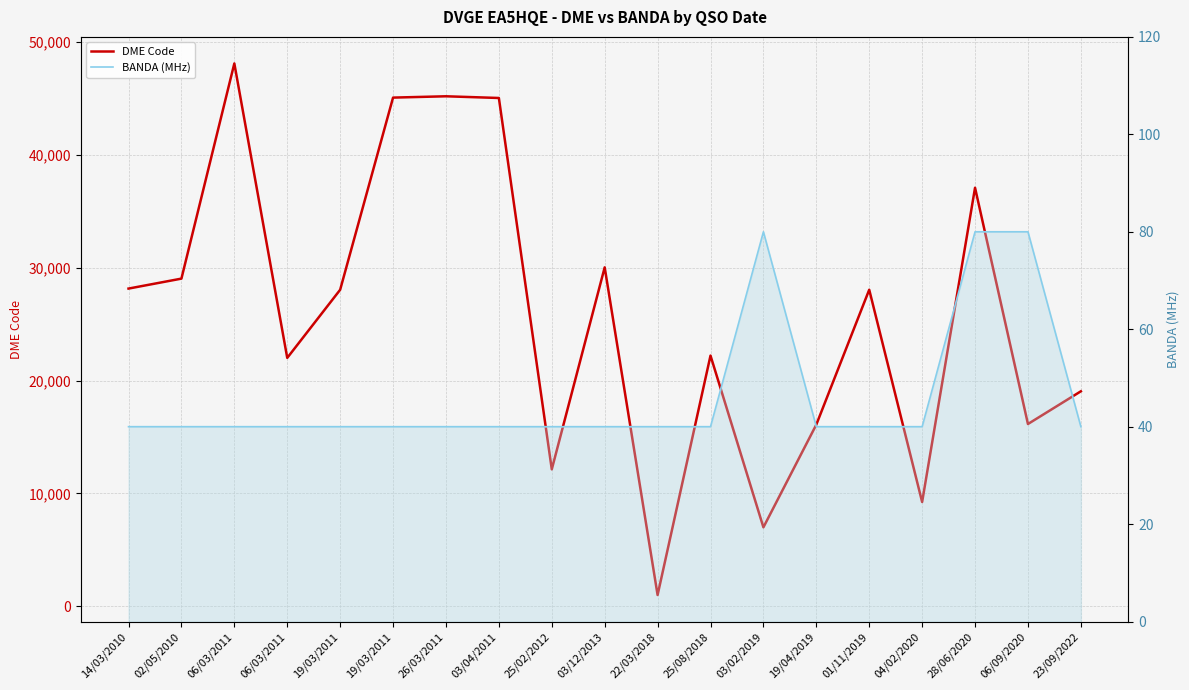

How many lines are shown in the chart?

2